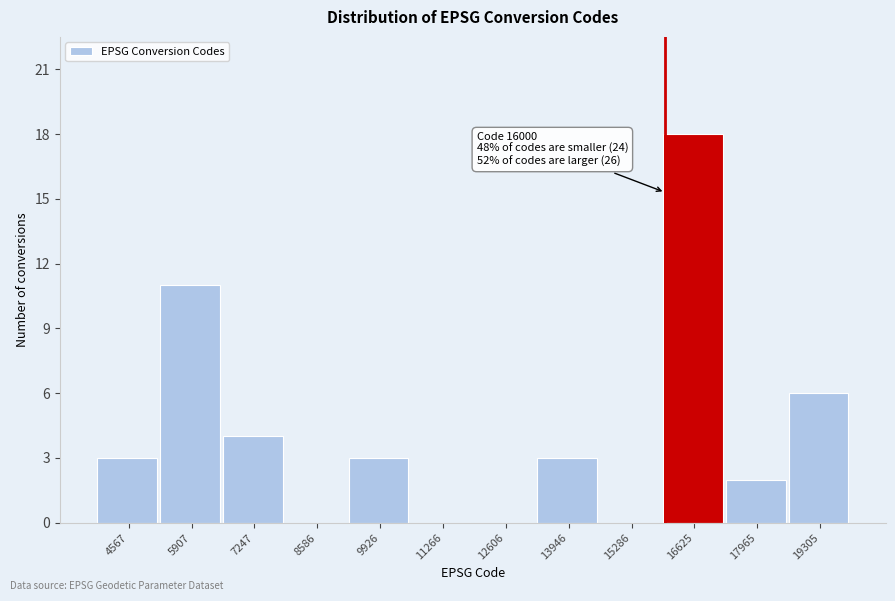

Over which range of the x-axis is the bar tallest?

16000 to 17200